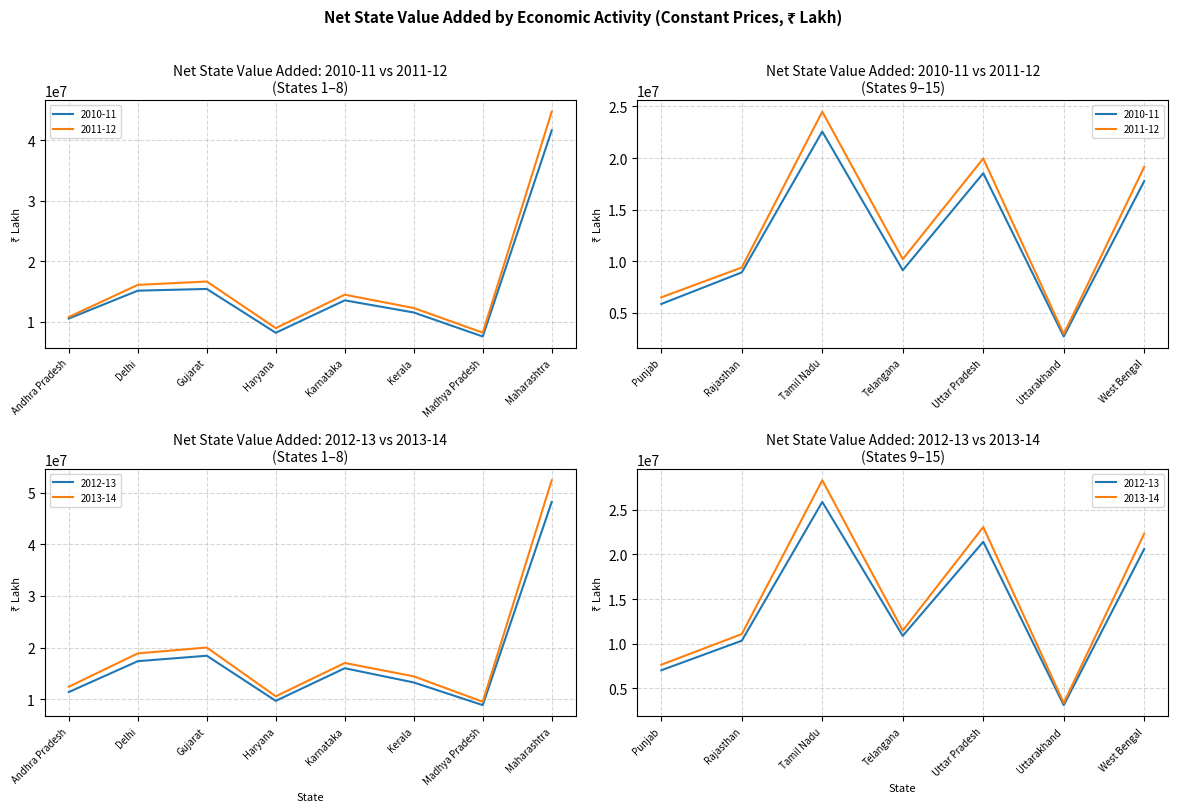

What is the spread (max minus min) of values at Uttar Pradesh?

4538021